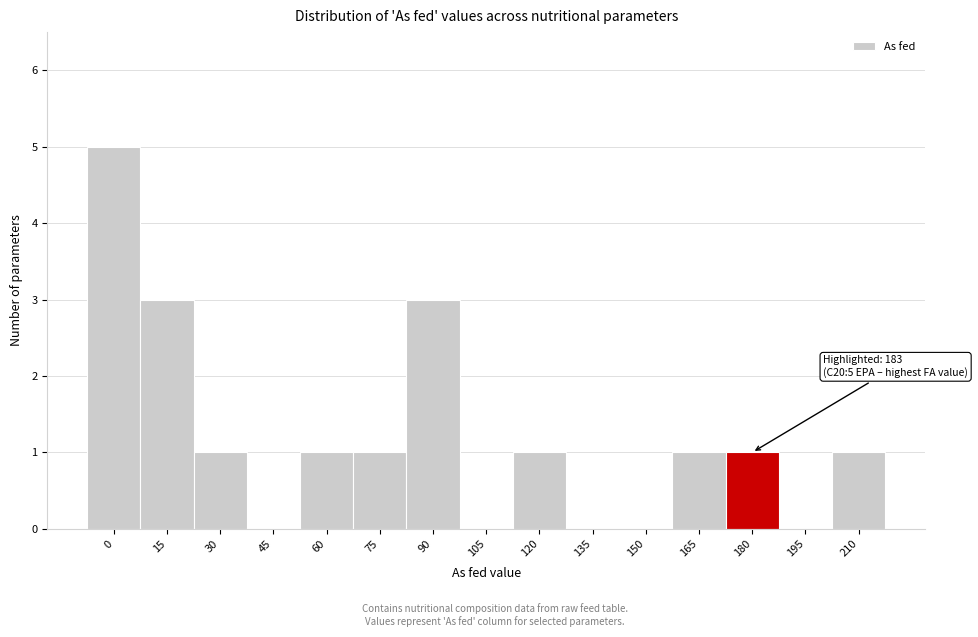

Reading left to right, extract all data points from this chart.

0=5	15=3	30=1	45=0	60=1	75=1	90=3	105=0	120=1	135=0	150=0	165=1	180=1	195=0	210=1